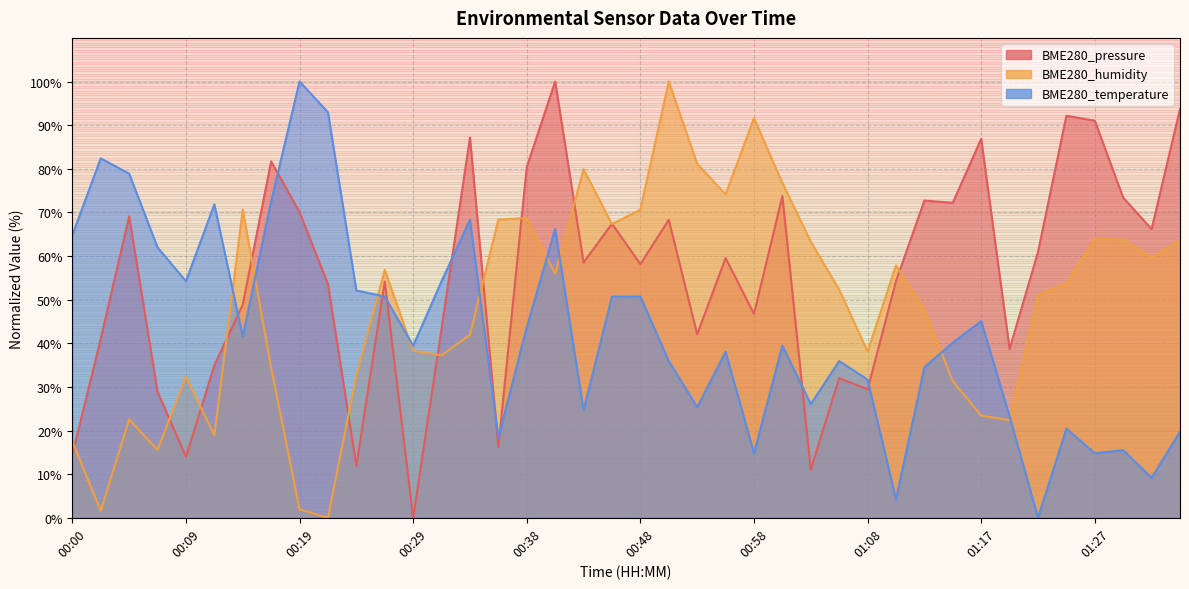

How many interior local peaks does the BME280_humidity series have?

10